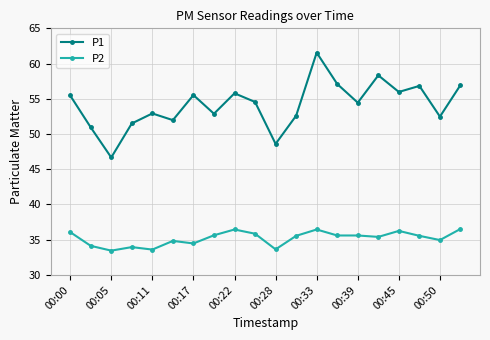

True or false: P2 has more than 0 interior local peaks.

True